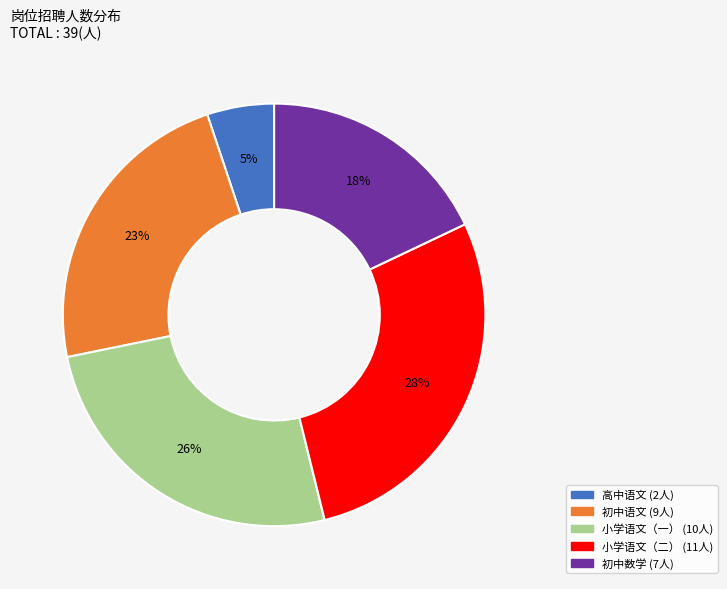

To the nearest percent, what is the difference between the 初中数学 and 初中语文 slice percentages?

5%